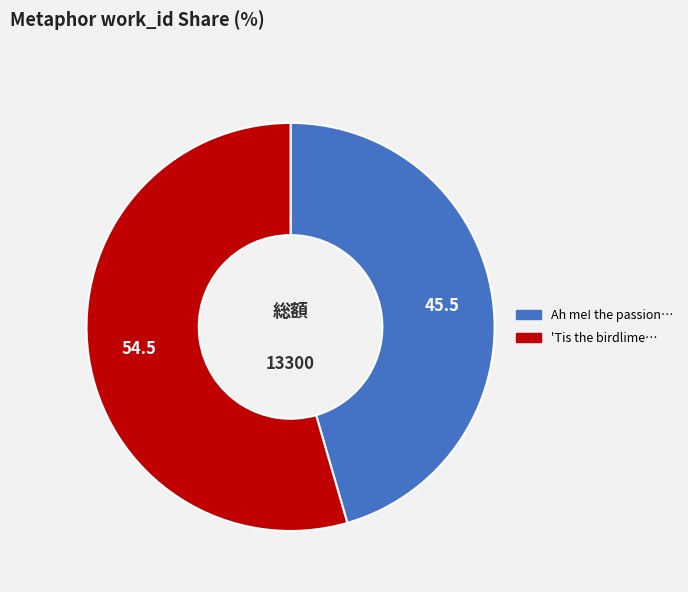

Is there any slice that represents more than half of the pie?

Yes